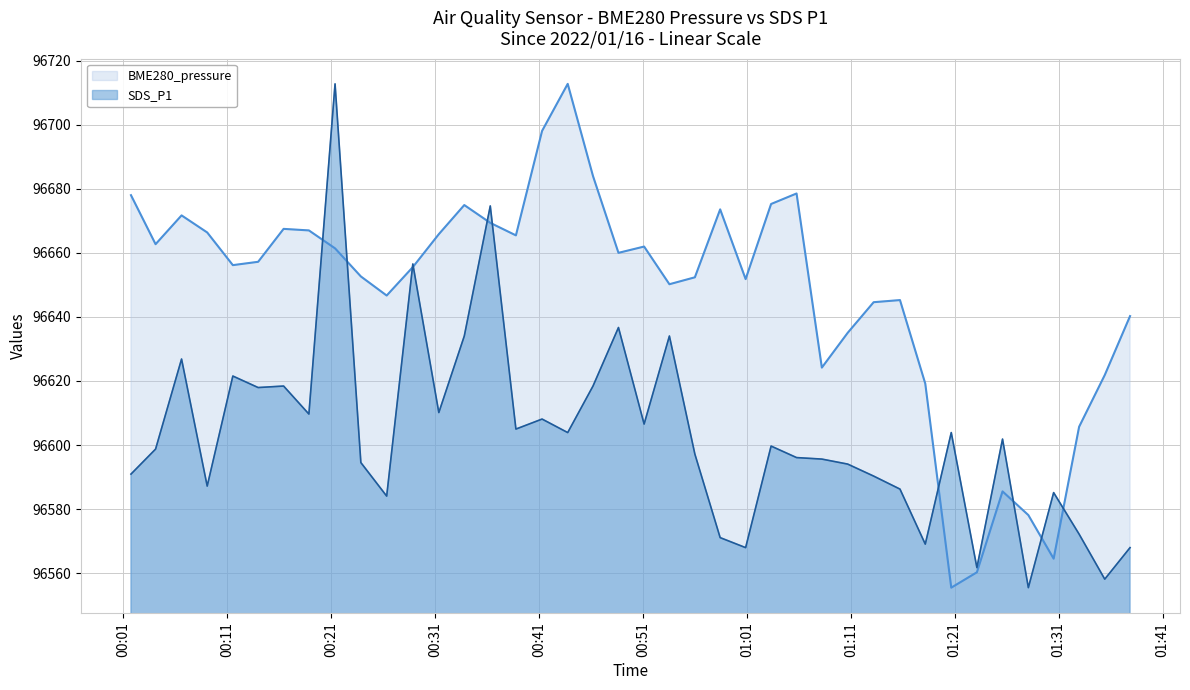

Which series has the largest total across all categories?

BME280_pressure